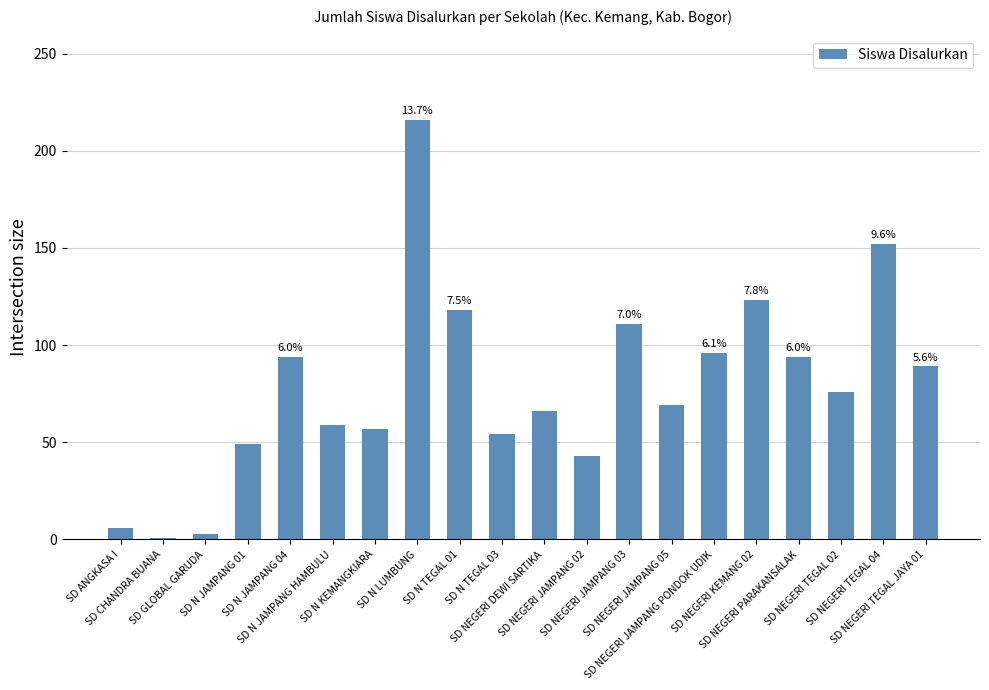

What is the label of the 15th bar from the right?

SD N JAMPANG HAMBULU